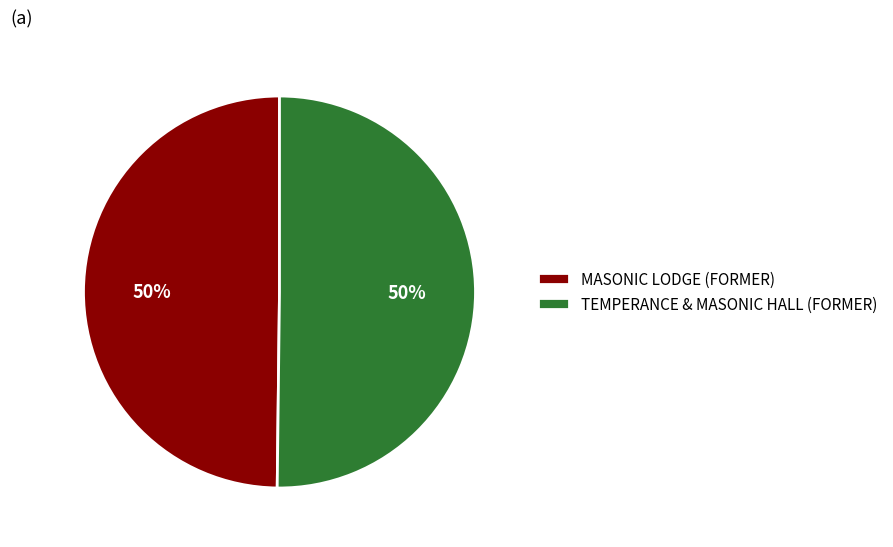

To the nearest percent, what is the average slice percentage?

50%